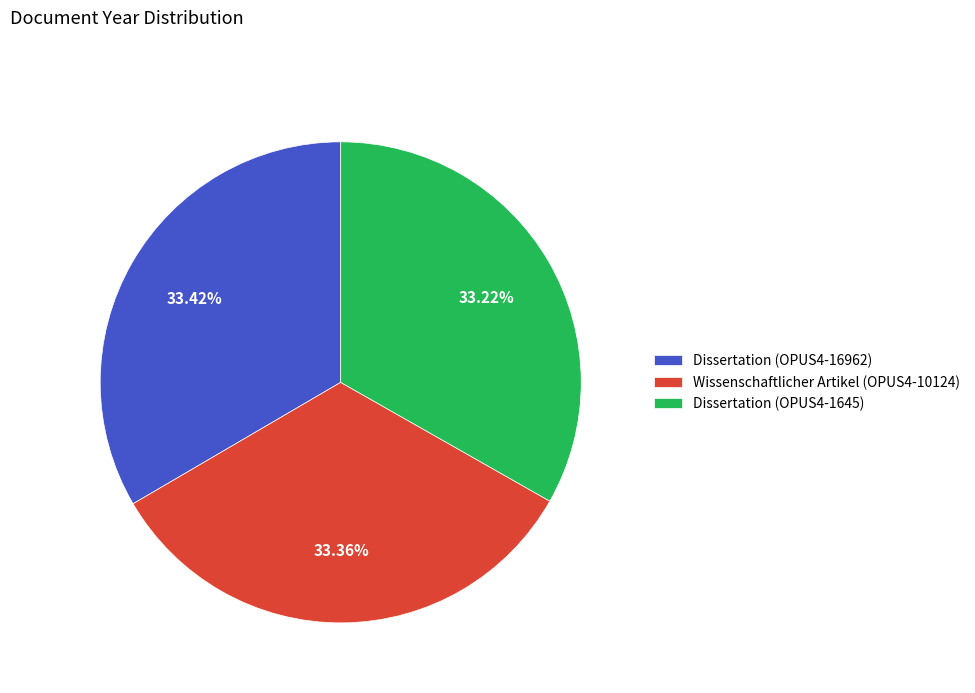

Do Dissertation (OPUS4-1645) and Dissertation (OPUS4-16962) together represent more than half of the pie?

Yes